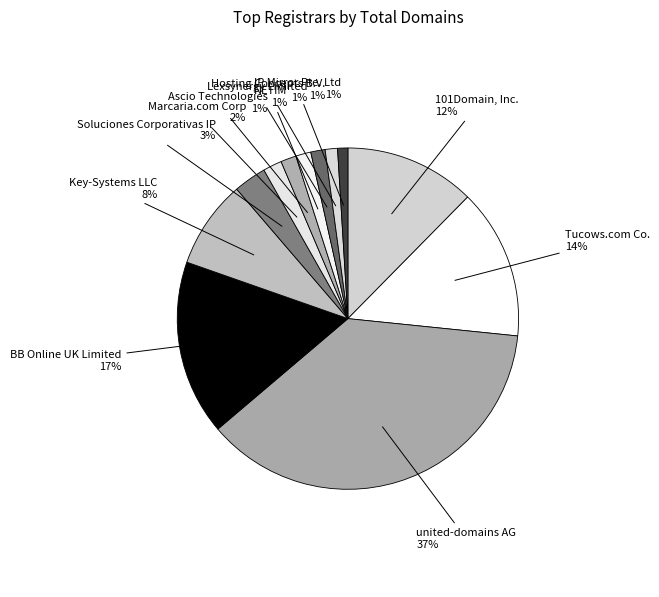

How many slices are in this pie chart?

12